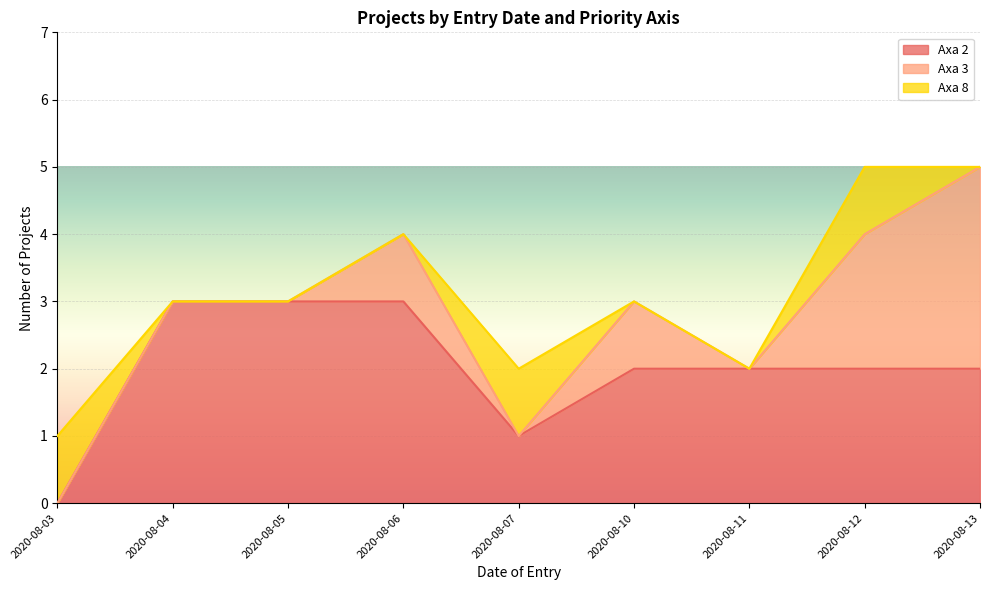

At which label does Axa 2 reach its minimum?

2020-08-03